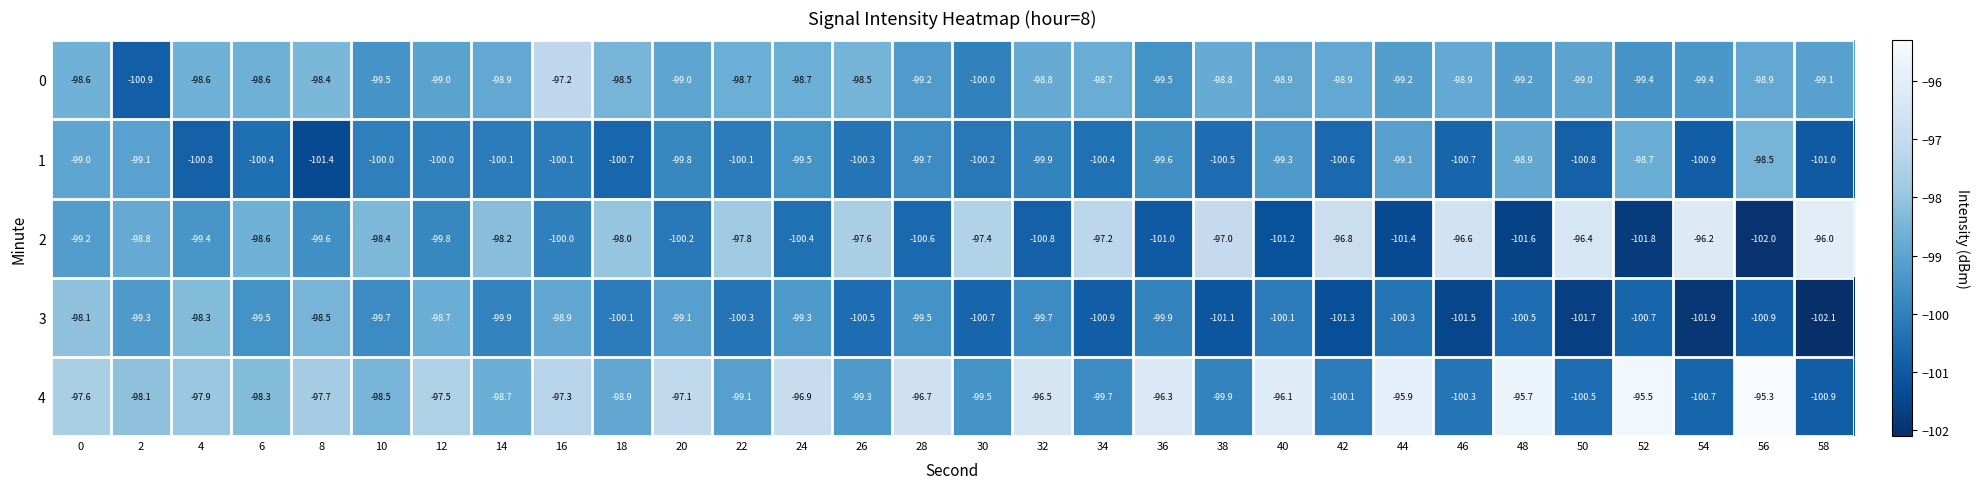

What value does the 1 series have at 36?

-99.6